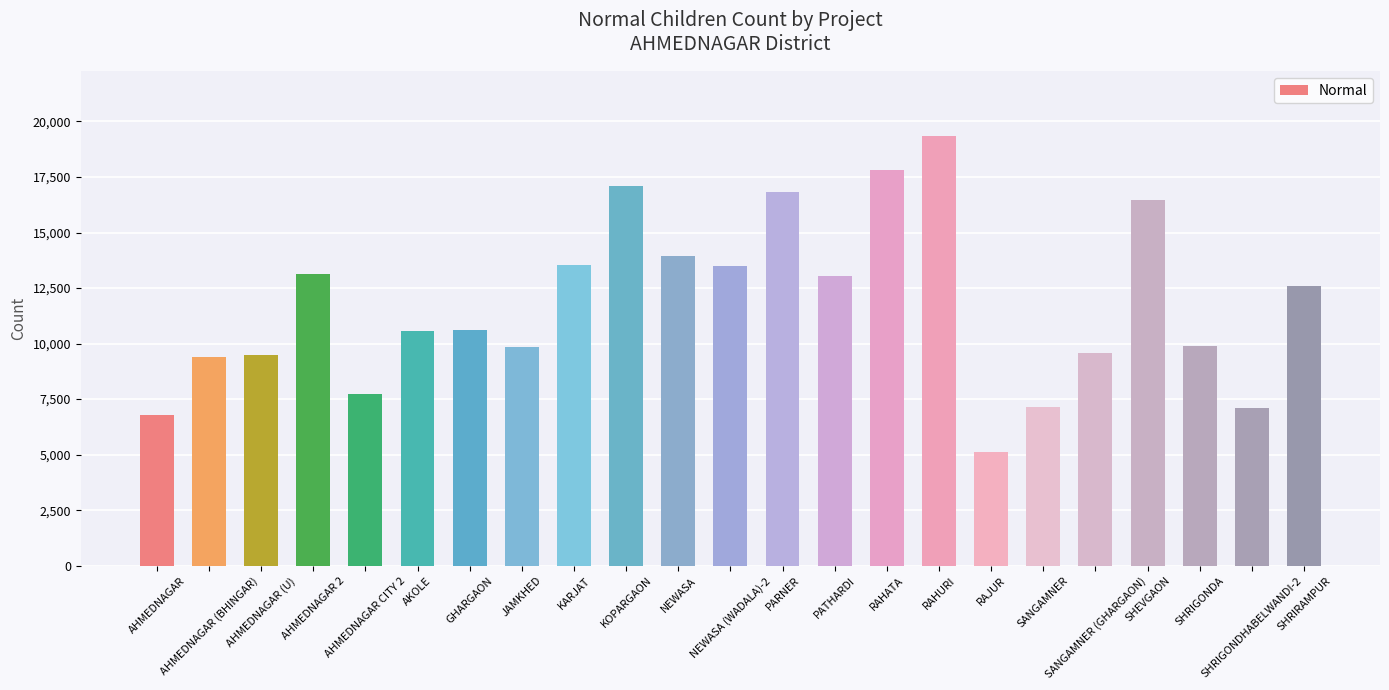

What is the greatest value displayed?

19363